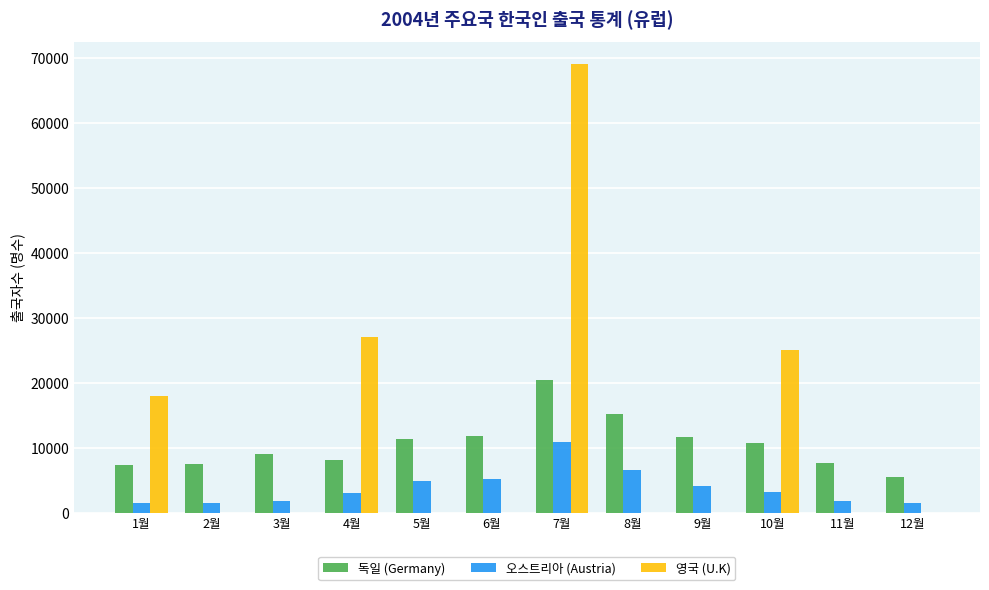

What is the sum of all 영국 (U.K) values?

139000